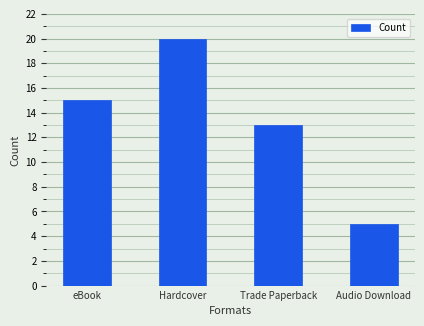

Where is the data nearest to the value 12?

Trade Paperback